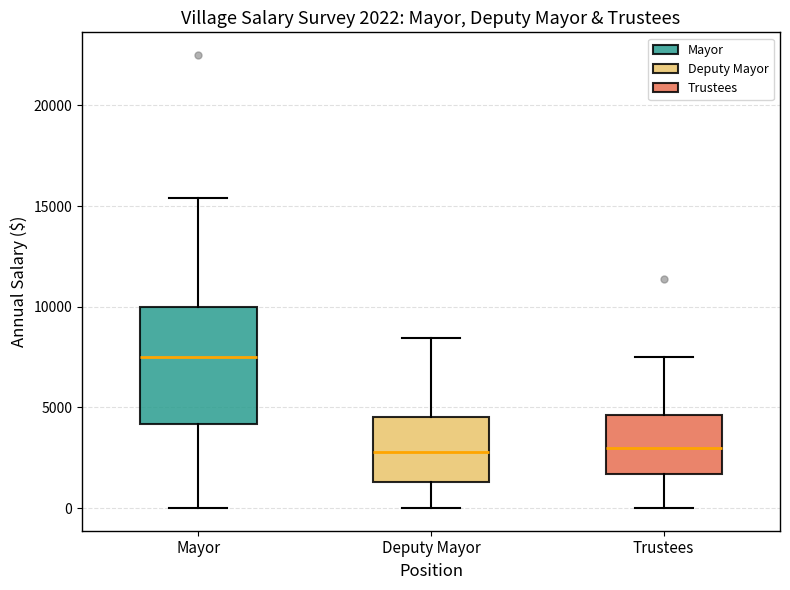

Comparing the boxes themselves (not the whiskers), which one is the tallest?

Mayor